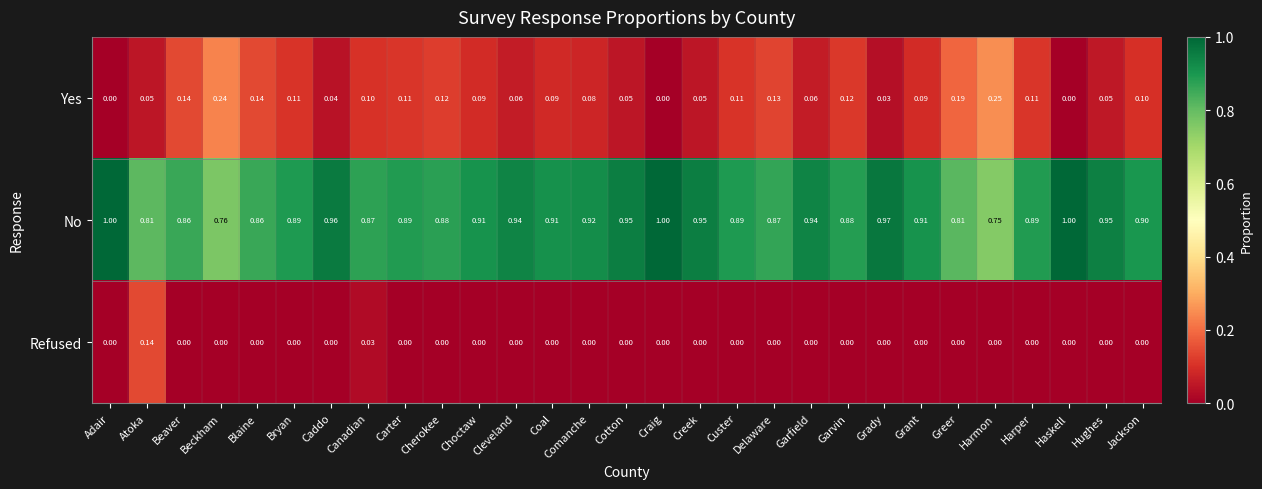

Where is No nearest to the value 0?

Harmon